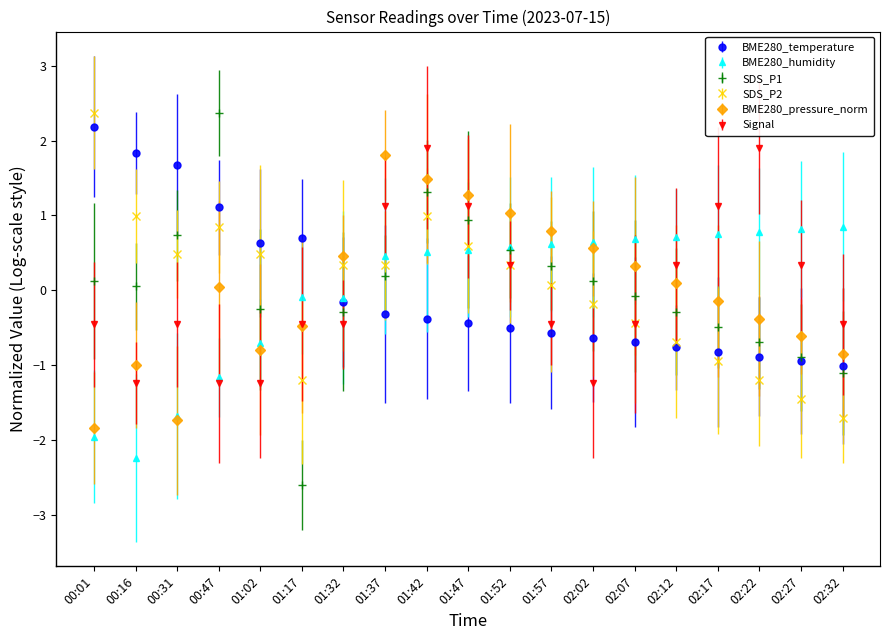

Reading left to right, transcribe all the data shown in this chart.

BME280_temperature: 2.2	1.8	1.7	1.1	0.6	0.7	-0.2	-0.3	-0.4	-0.4	-0.5	-0.6	-0.6	-0.7	-0.8	-0.8	-0.9	-1.0	-1.0
BME280_humidity: -2.0	-2.2	-1.7	-1.2	-0.7	-0.1	-0.1	0.5	0.5	0.5	0.6	0.6	0.6	0.7	0.7	0.7	0.8	0.8	0.9
SDS_P1: 0.1	0.1	0.7	2.4	-0.3	-2.6	-0.3	0.2	1.3	0.9	0.5	0.3	0.1	-0.1	-0.3	-0.5	-0.7	-0.9	-1.1
SDS_P2: 2.4	1.0	0.5	0.8	0.5	-1.2	0.3	0.3	1.0	0.6	0.3	0.1	-0.2	-0.4	-0.7	-0.9	-1.2	-1.5	-1.7
BME280_pressure_norm: -1.8	-1.0	-1.7	0.0	-0.8	-0.5	0.5	1.8	1.5	1.3	1.0	0.8	0.6	0.3	0.1	-0.1	-0.4	-0.6	-0.9
Signal: -0.5	-1.2	-0.5	-1.2	-1.2	-0.5	-0.5	1.1	1.9	1.1	0.3	-0.5	-1.2	-0.5	0.3	1.1	1.9	0.3	-0.5